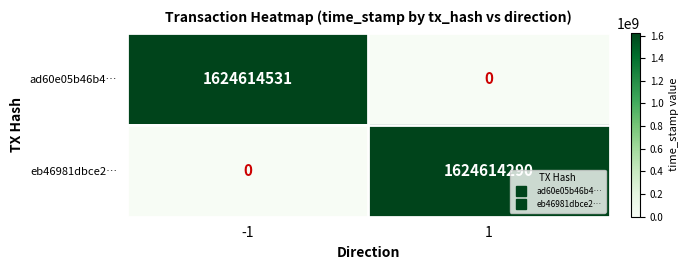

At which category is the sum across all series the highest?

-1